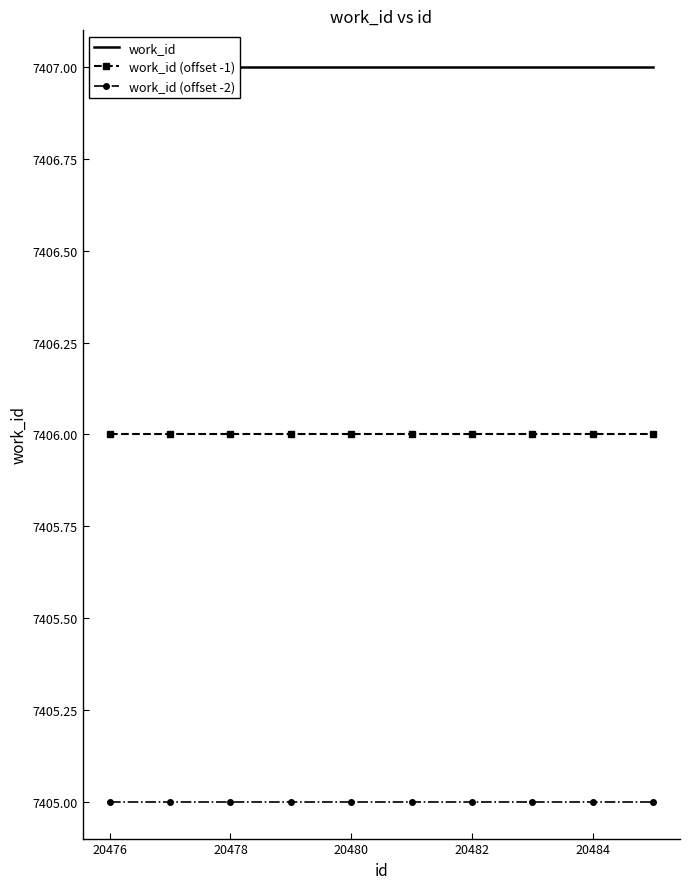

Rank the series by their maximum value, from lowest to highest.

work_id (offset -2), work_id (offset -1), work_id